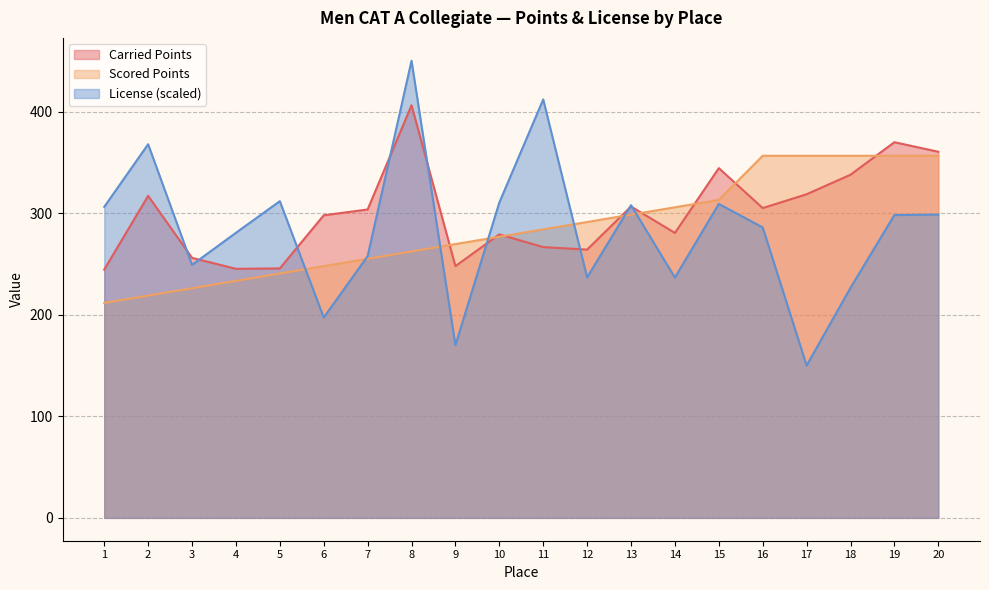

At which label does Carried Points reach its minimum?

1